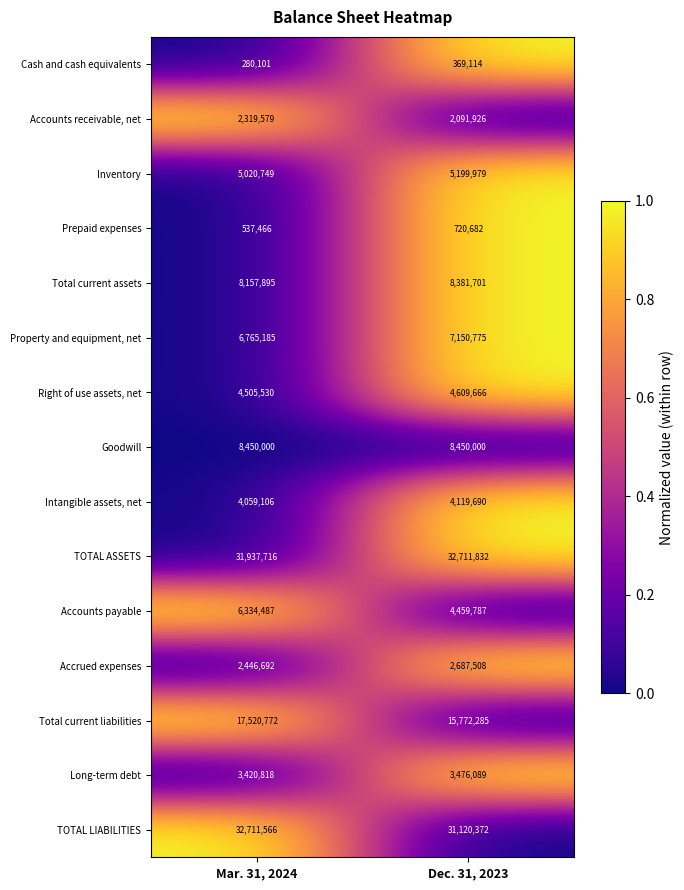

At which category is the sum across all series the highest?

Mar. 31, 2024